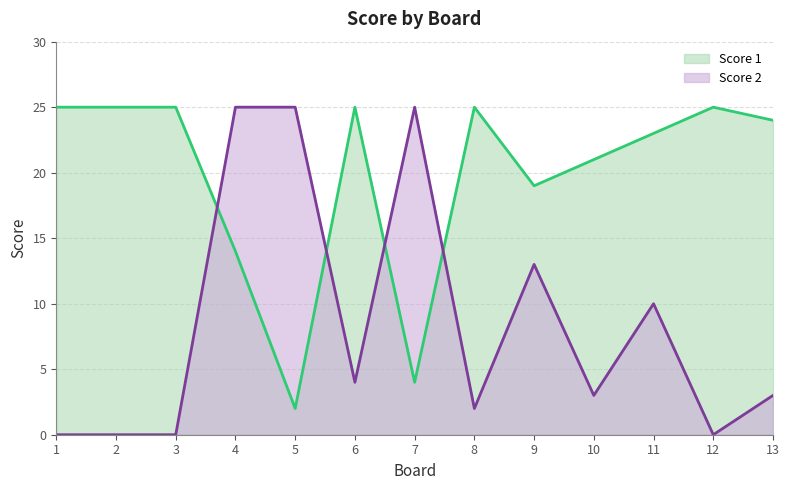

How many data points does each series have?

13